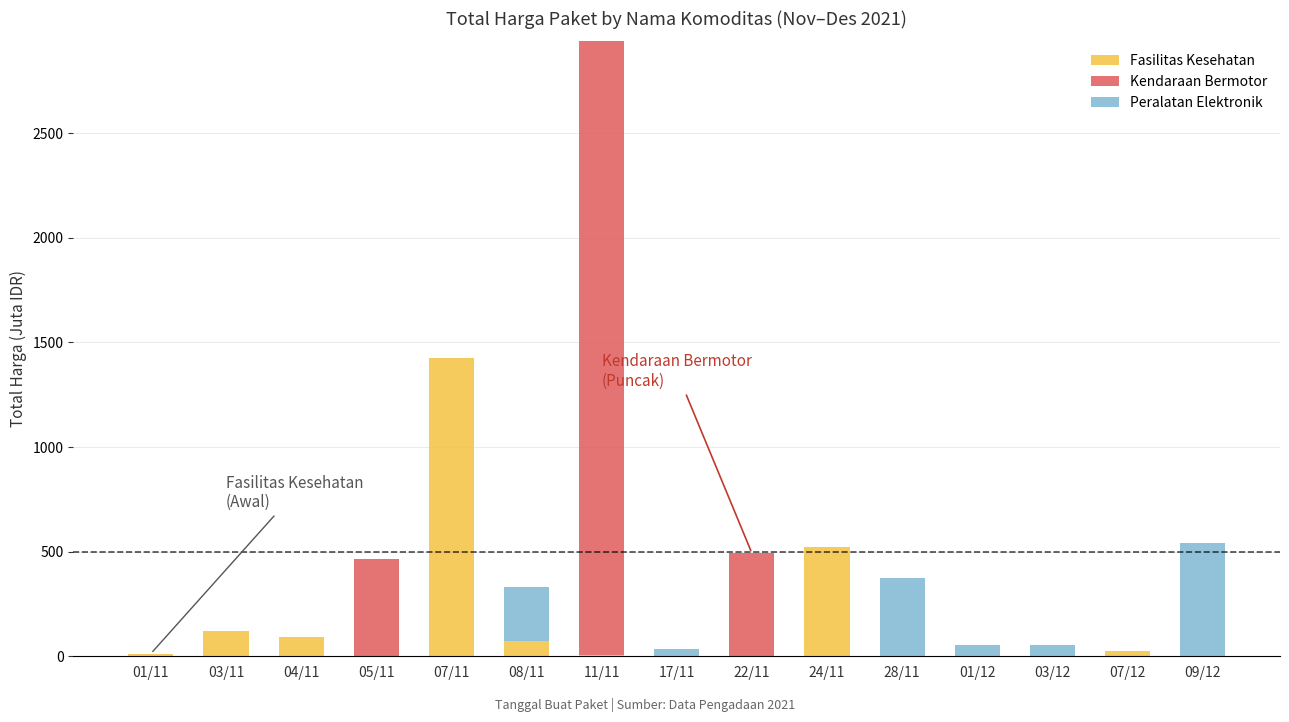

What is the average value of the Fasilitas Kesehatan series?

152.0